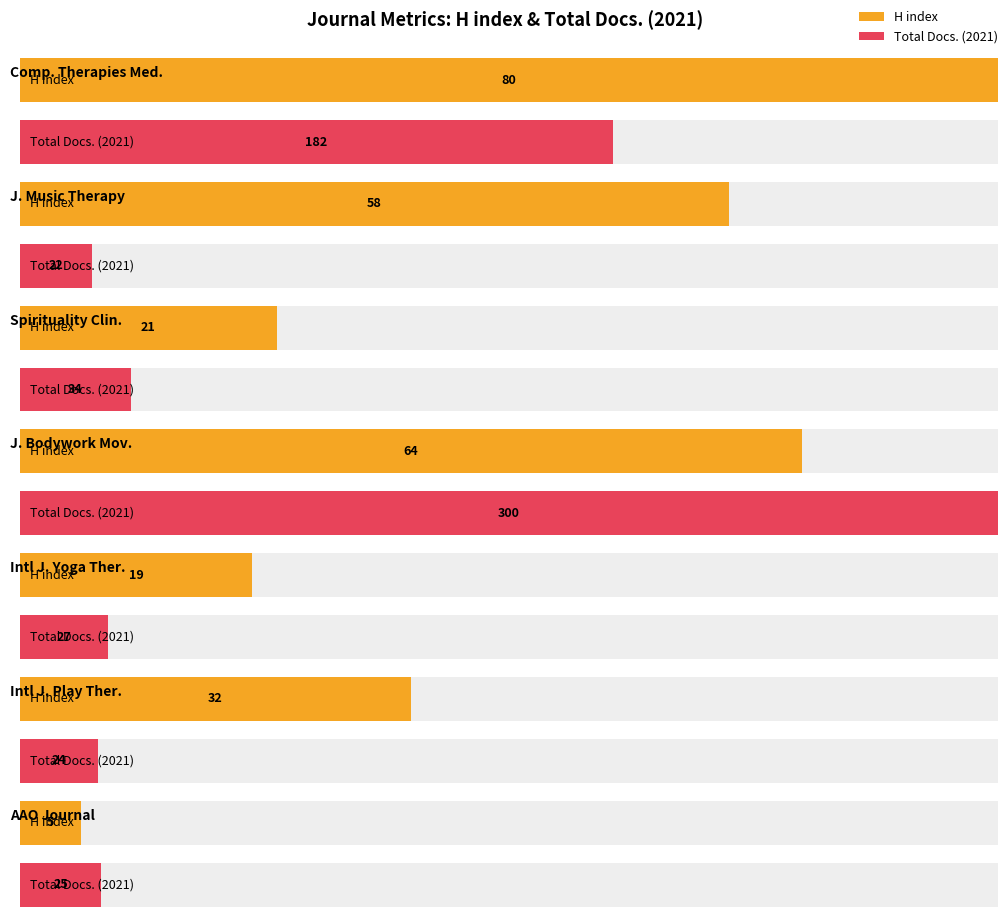

What is the difference between the Total Docs. (2021) values at Spirituality in Clinical Practice and AAO Journal?

9